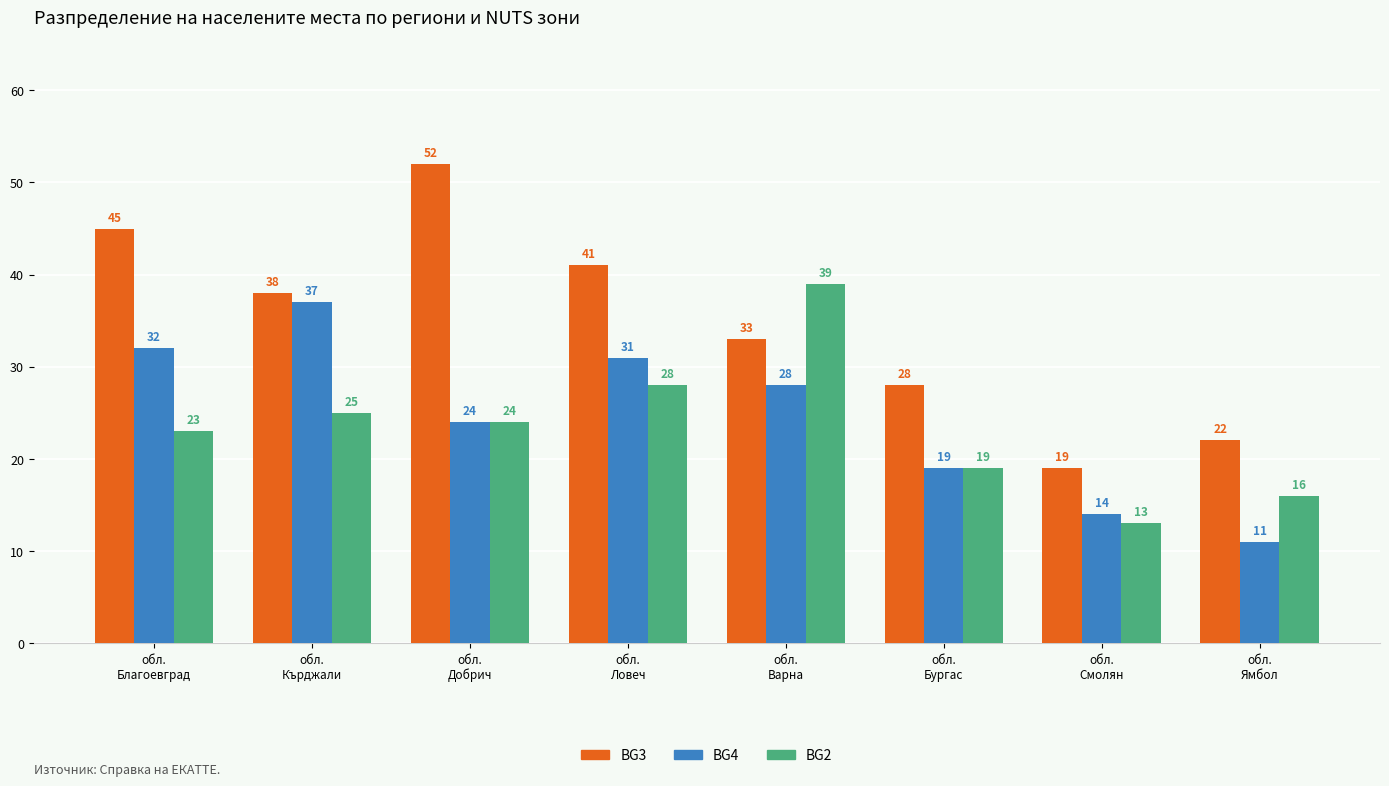

How many values in the BG2 series are below 24?

4